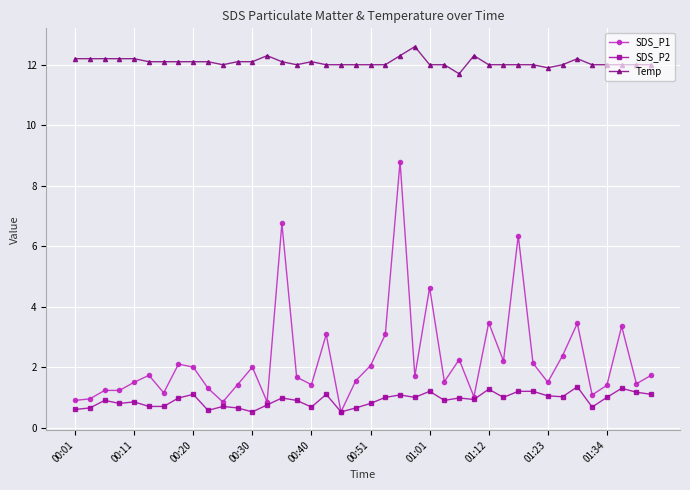

List the series in order of their peak value, highest first.

Temp, SDS_P1, SDS_P2